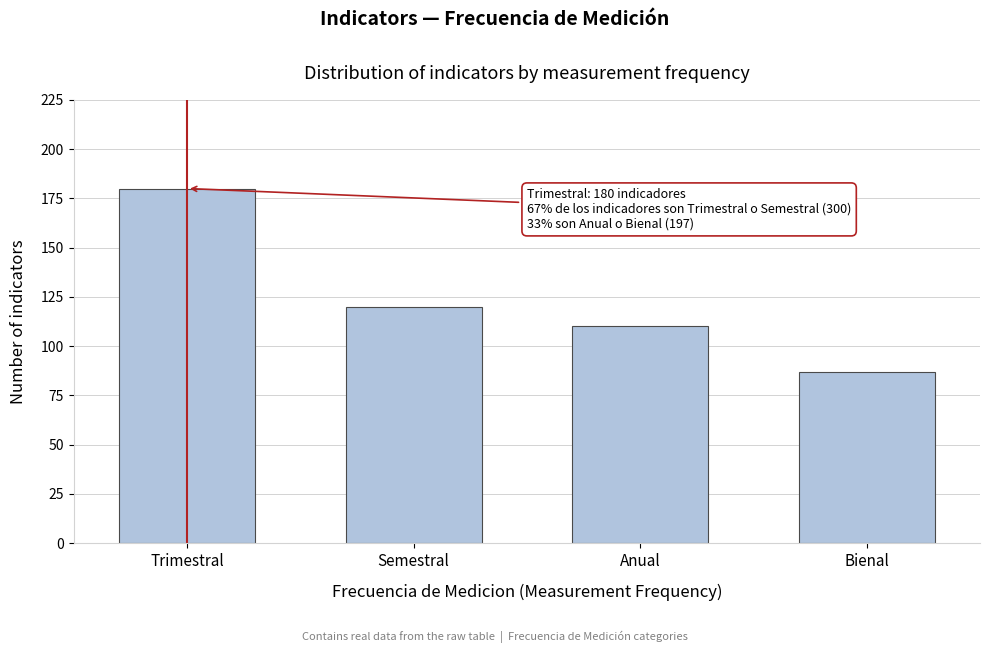

Reading left to right, list all the values displayed in this chart.

180	120	110	87